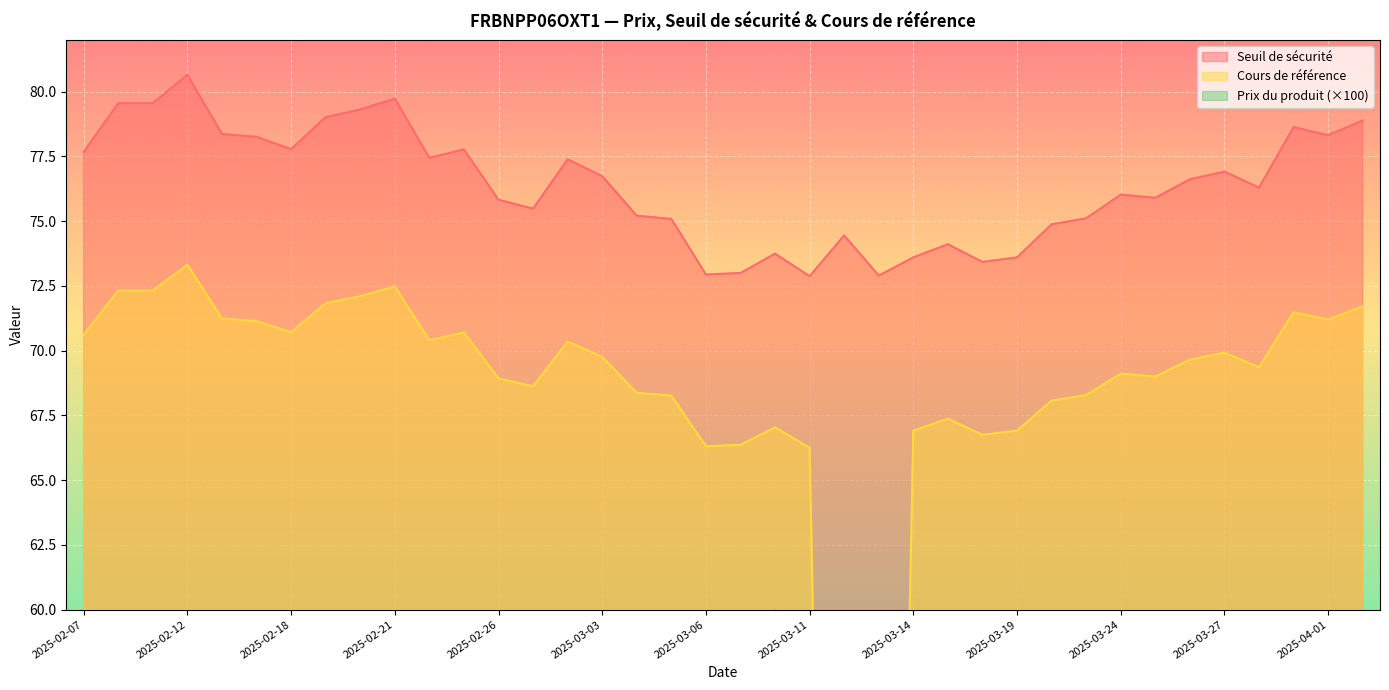

How many values in the Cours de référence series exceed 69?

21